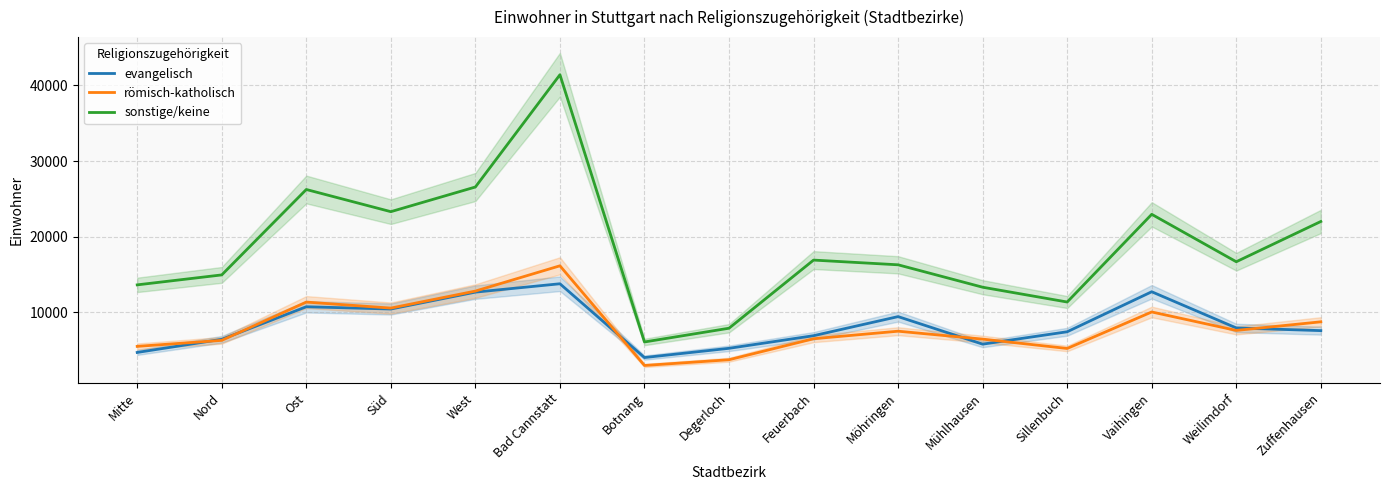

The value of römisch-katholisch at Mühlhausen is 6461. True or false?

True